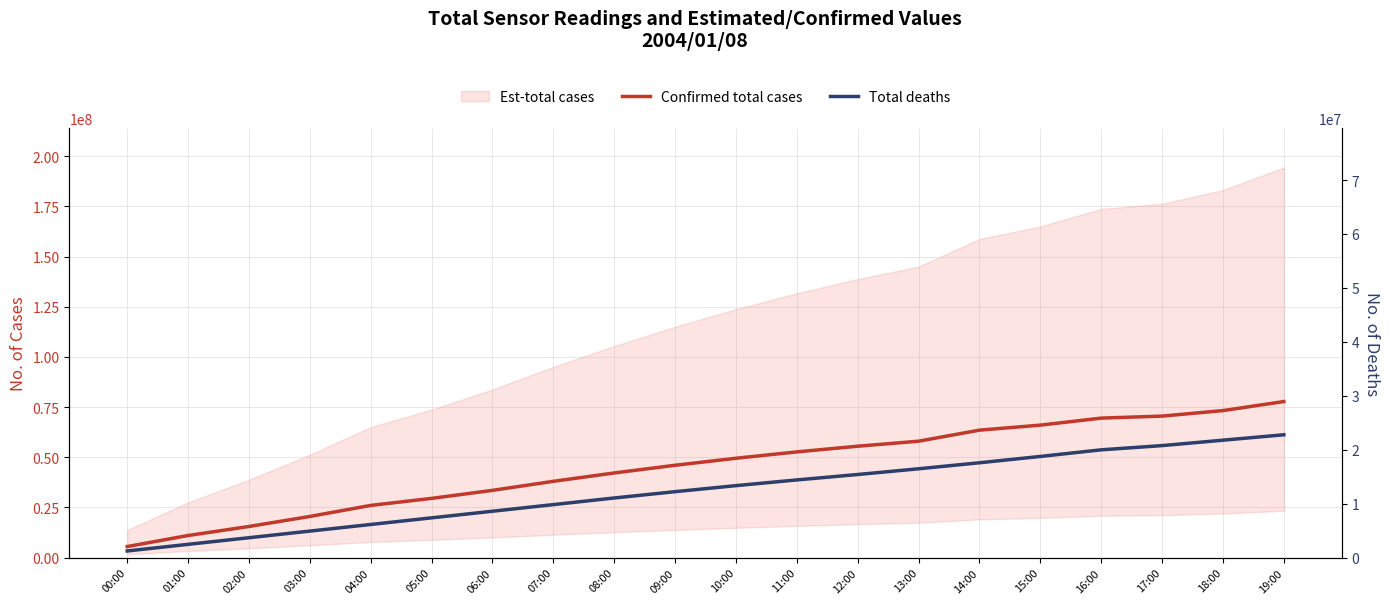

True or false: Confirmed total cases has a value of 59785657.4 at 08:00.

False